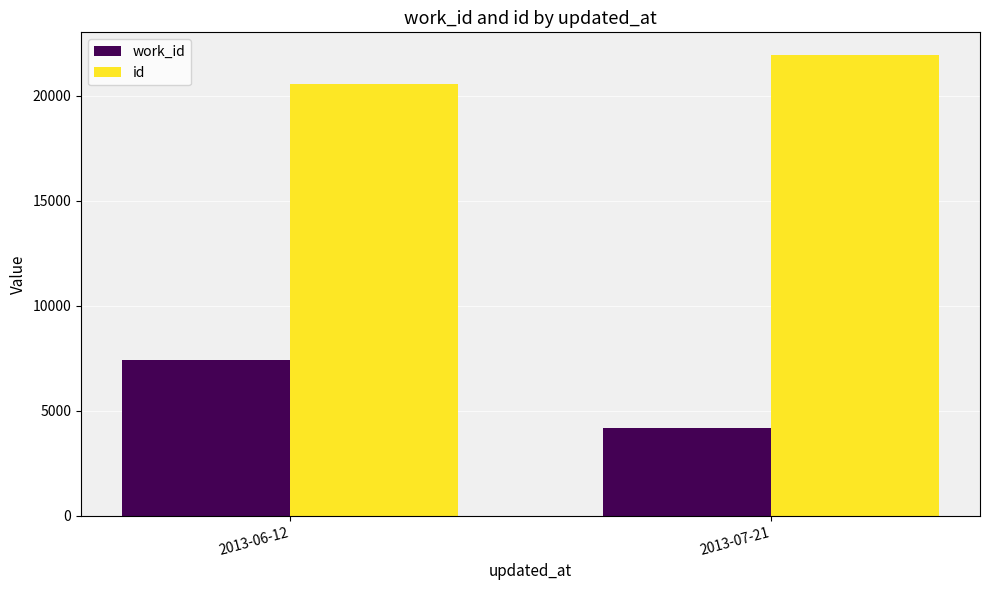

At which label is work_id closest to 5793?

2013-07-21